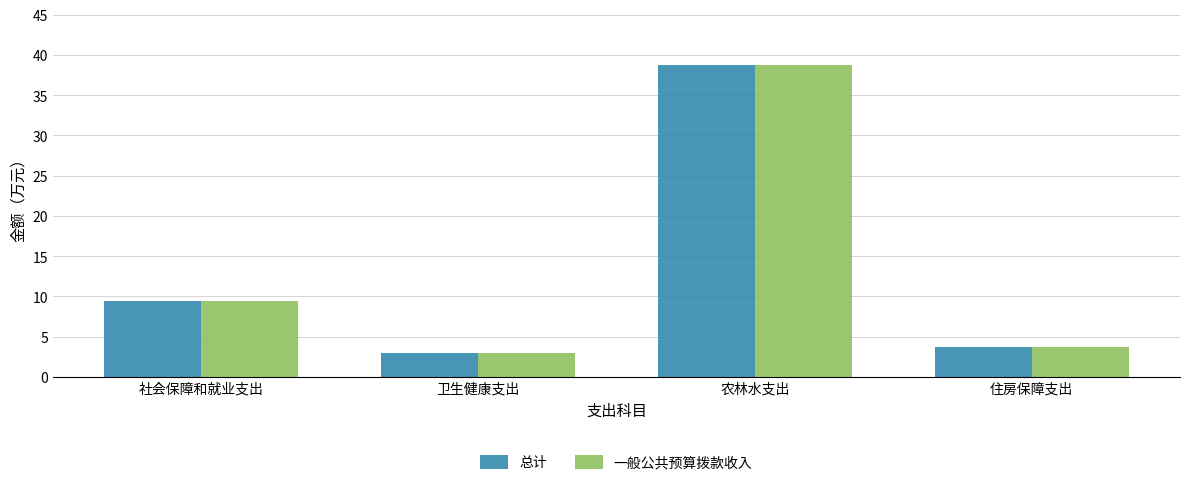

What is the value of the 总计 bar at the 4th from the left?

3.7